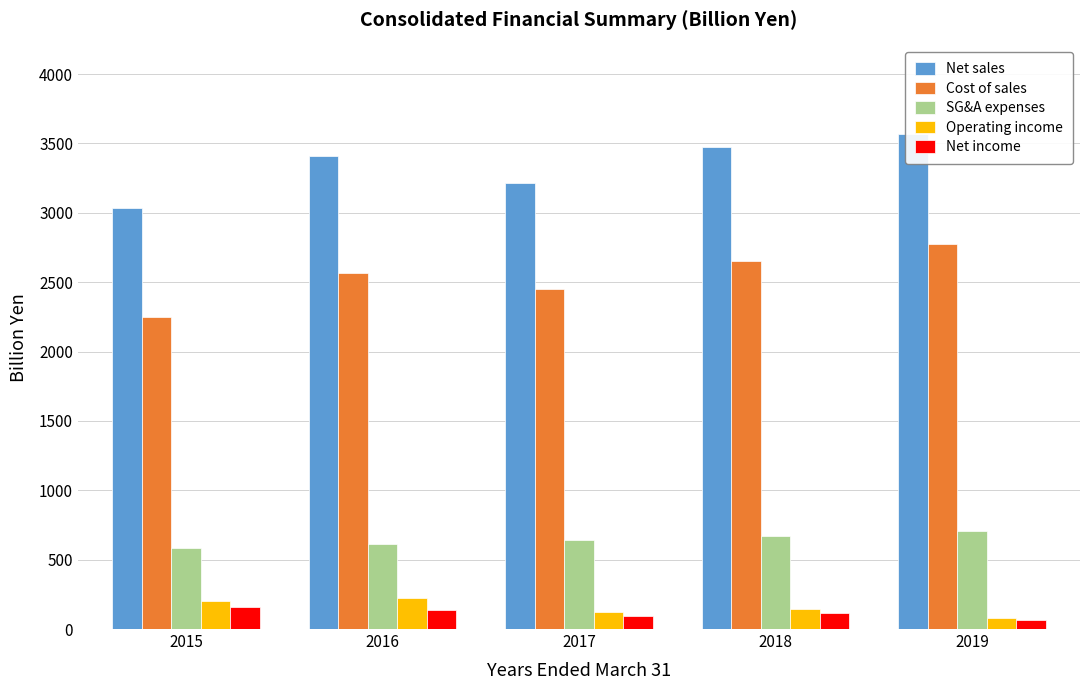

Are the bars grouped side by side (vs. stacked)?

Yes